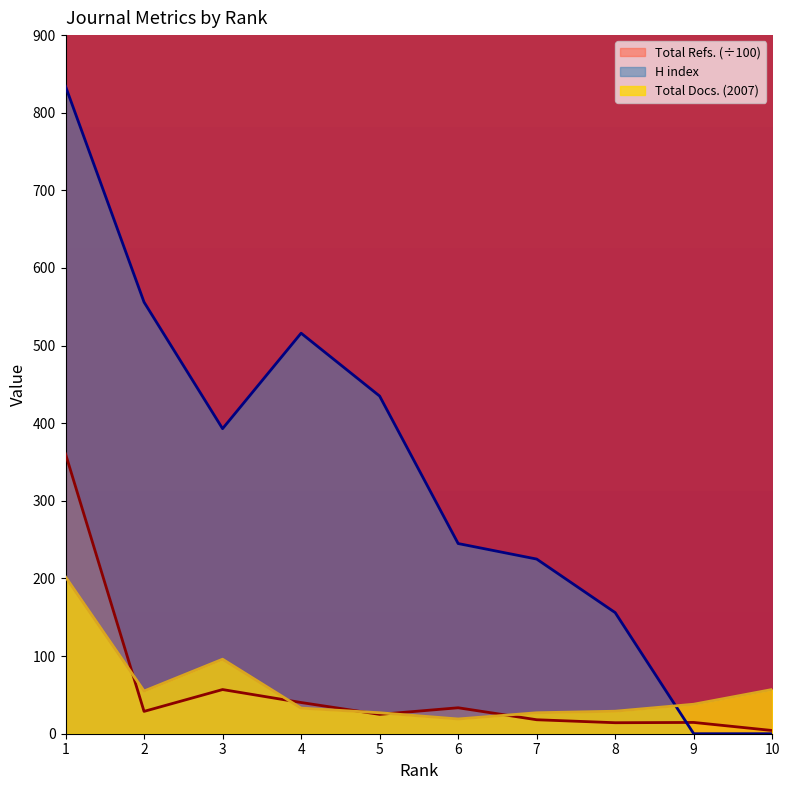

What is the sum of all Total Refs. values?

595.6